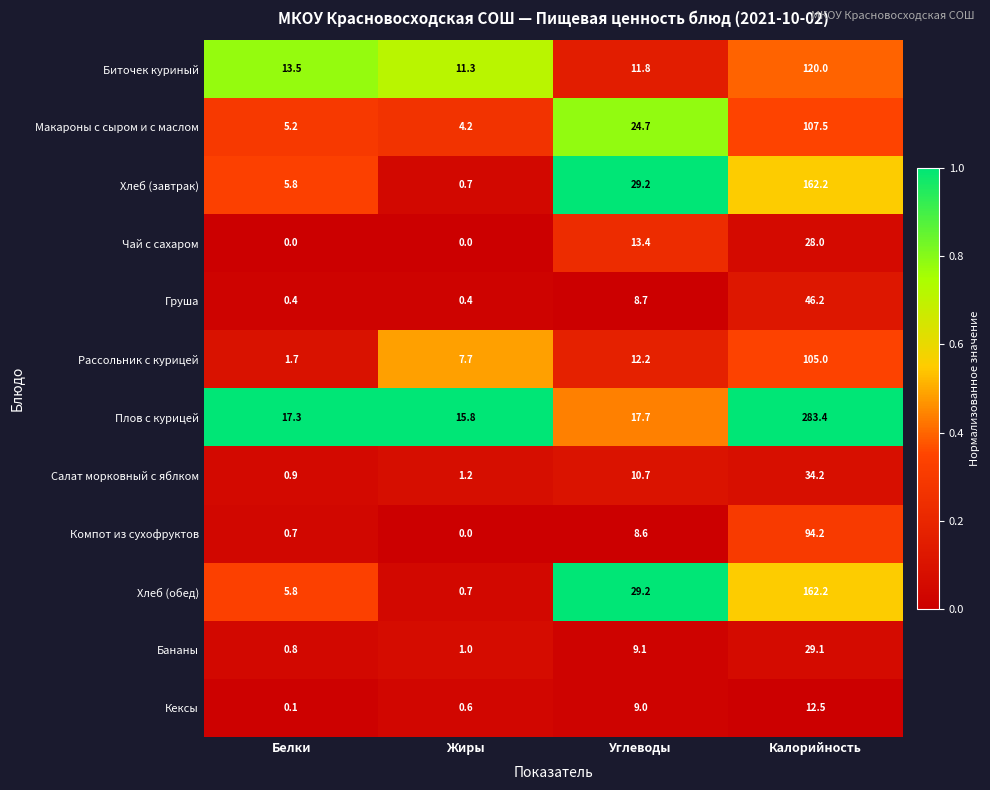

Where is Кексы nearest to the value 6?

Углеводы